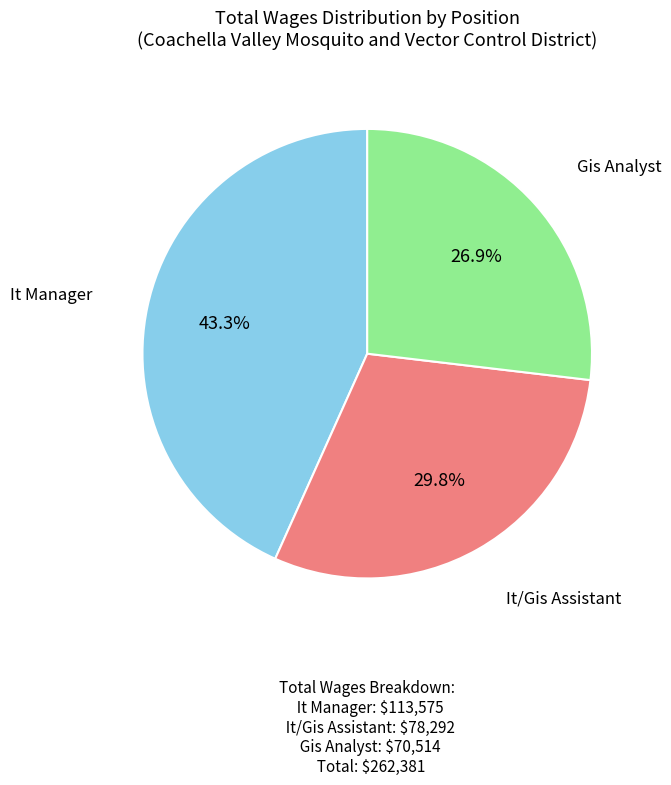

How many slices are in this pie chart?

3